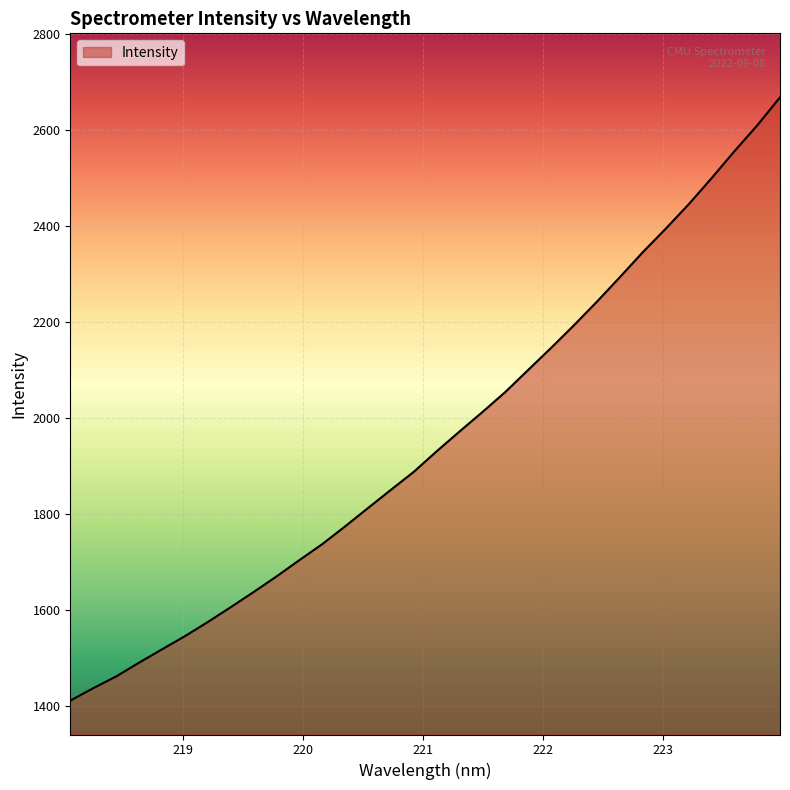

What is the minimum value shown in the chart?

1411.2